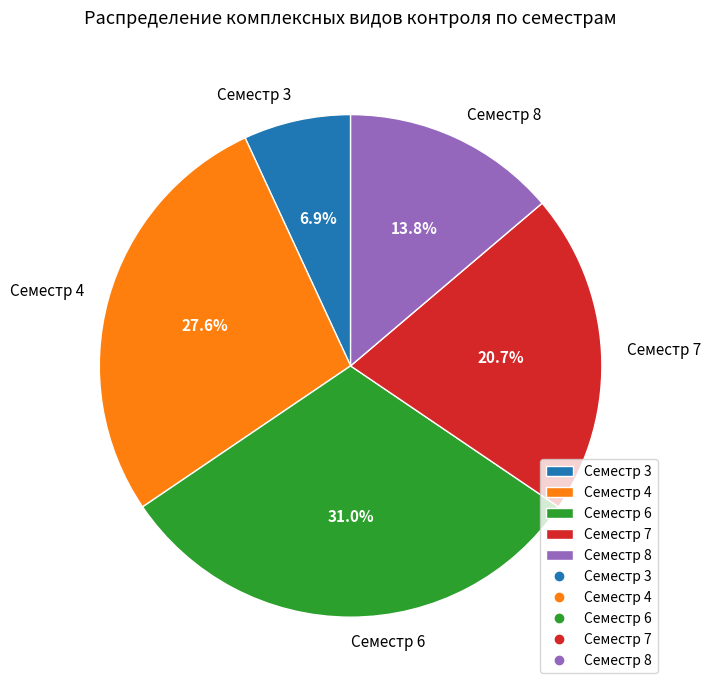

Which slice is the smallest?

Семестр 3